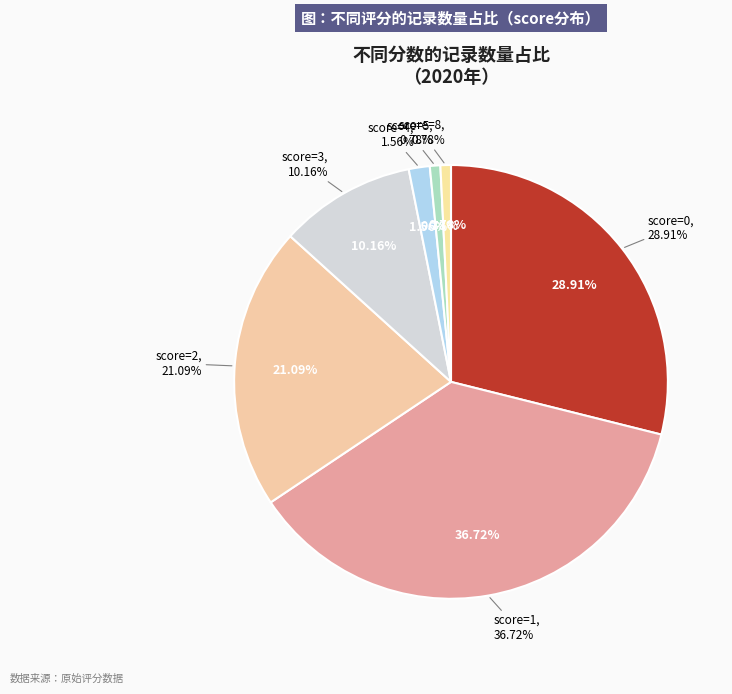

What percentage is NOT represented by 2?

78.9%